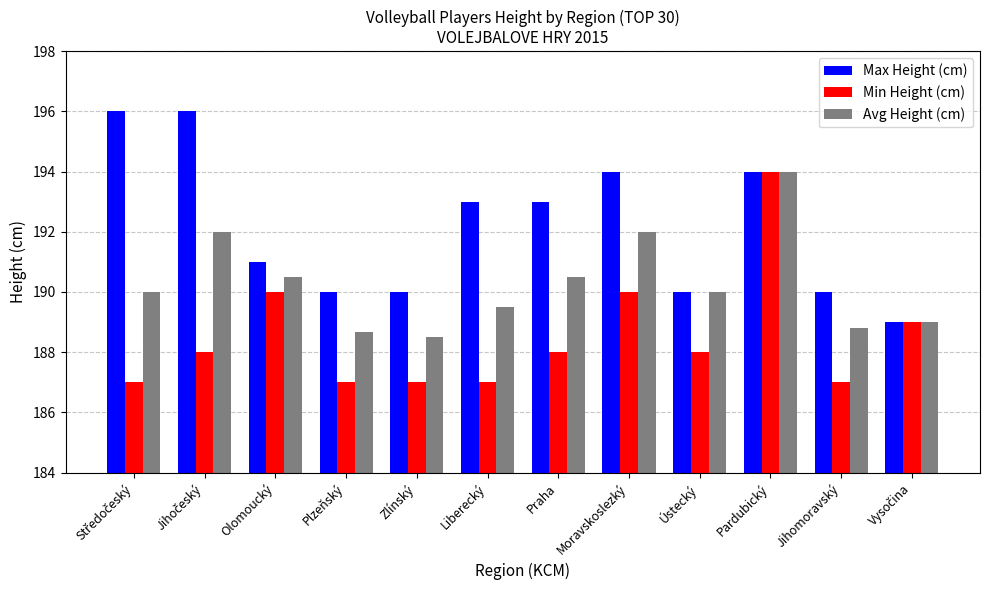

What are all the series names shown in the legend?

Max Height (cm), Min Height (cm), Avg Height (cm)